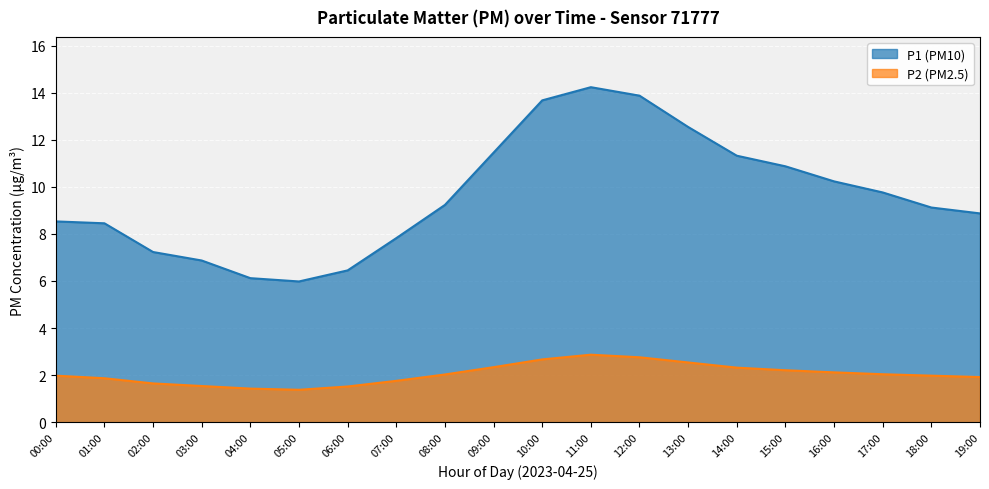

Reading left to right, what are all the values shown in this chart?

P1: 00:00=8.5	01:00=8.4	02:00=7.2	03:00=6.9	04:00=6.1	05:00=6.0	06:00=6.5	07:00=7.8	08:00=9.2	09:00=11.4	10:00=13.7	11:00=14.2	12:00=13.9	13:00=12.5	14:00=11.3	15:00=10.9	16:00=10.2	17:00=9.8	18:00=9.1	19:00=8.9
P2: 00:00=2.0	01:00=1.9	02:00=1.6	03:00=1.5	04:00=1.4	05:00=1.4	06:00=1.5	07:00=1.8	08:00=2.0	09:00=2.3	10:00=2.7	11:00=2.9	12:00=2.8	13:00=2.5	14:00=2.3	15:00=2.2	16:00=2.1	17:00=2.0	18:00=2.0	19:00=1.9